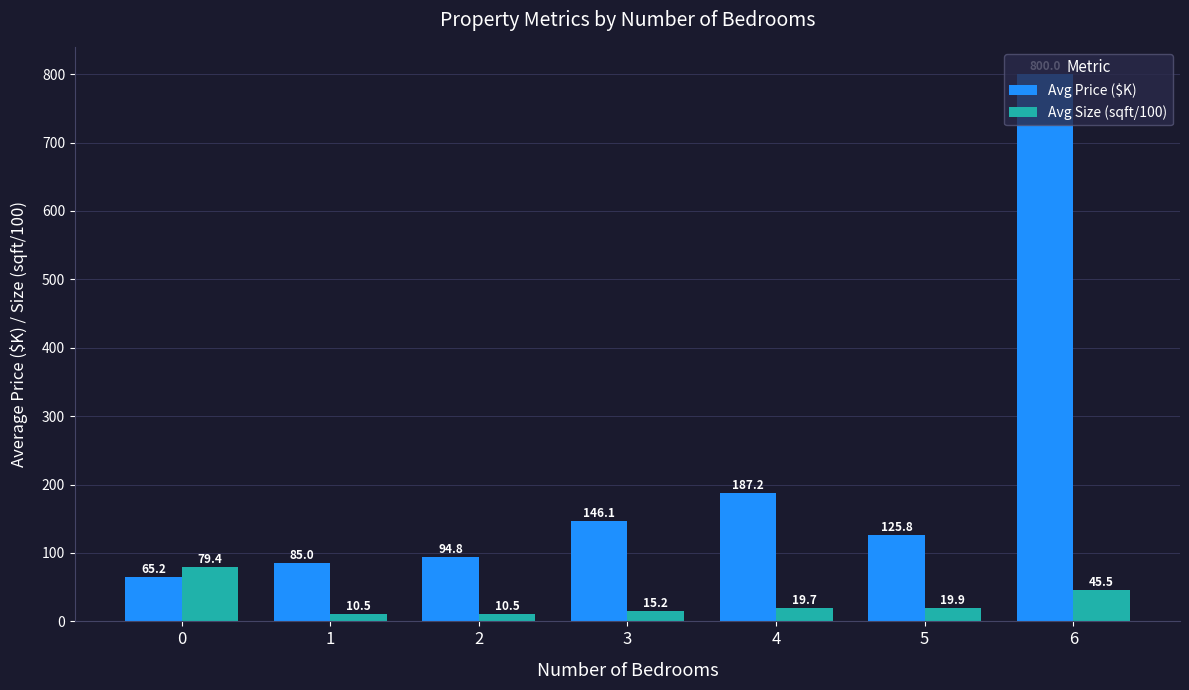

Are the bars grouped side by side (vs. stacked)?

Yes